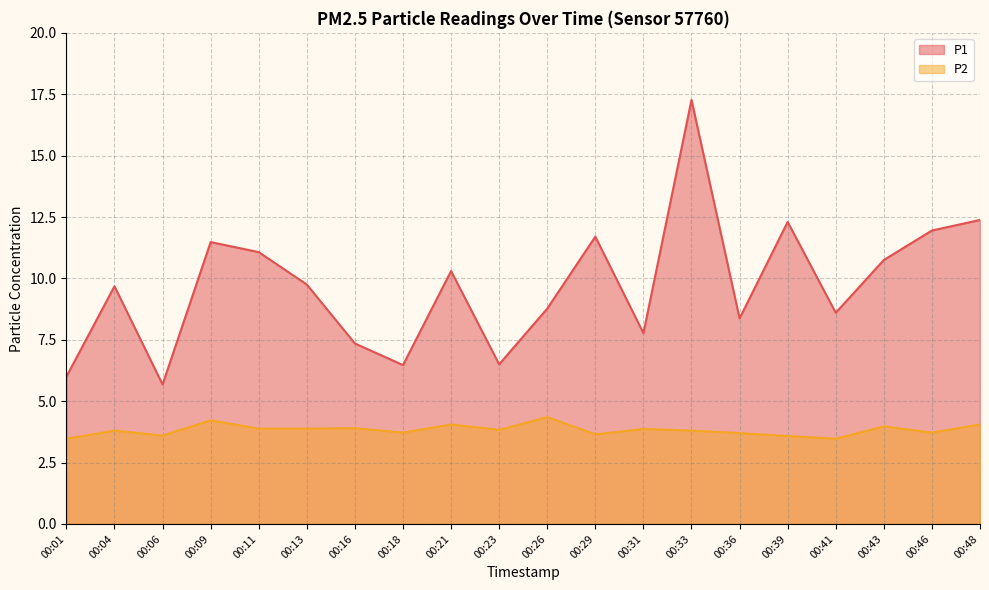

Is the value of P1 at 00:39 greater than the value of P2 at 00:33?

Yes